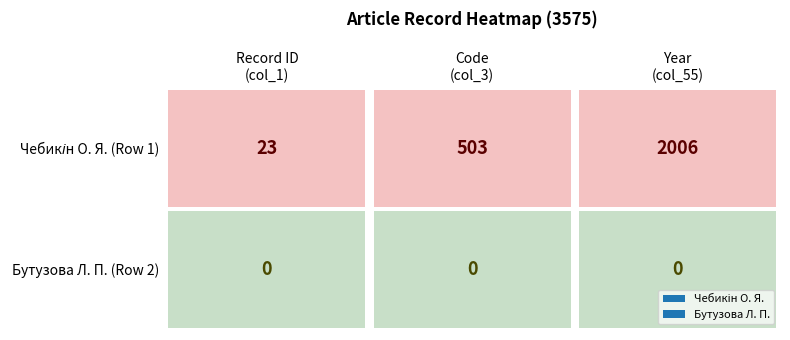

What is the difference between the maximum and minimum values in the Чебикін О. Я. series?

1983